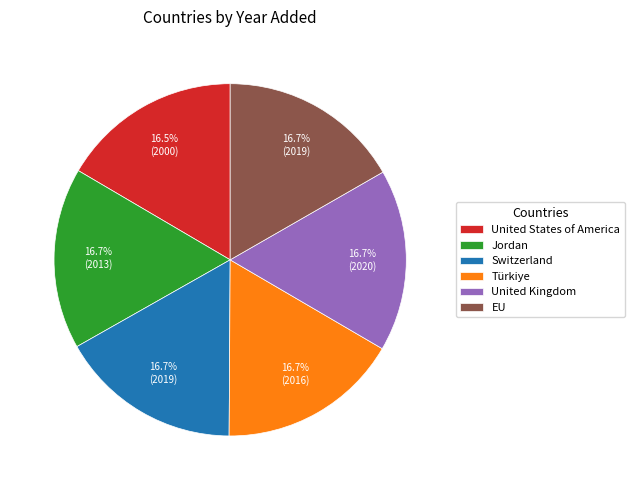

How many slices are in this pie chart?

6